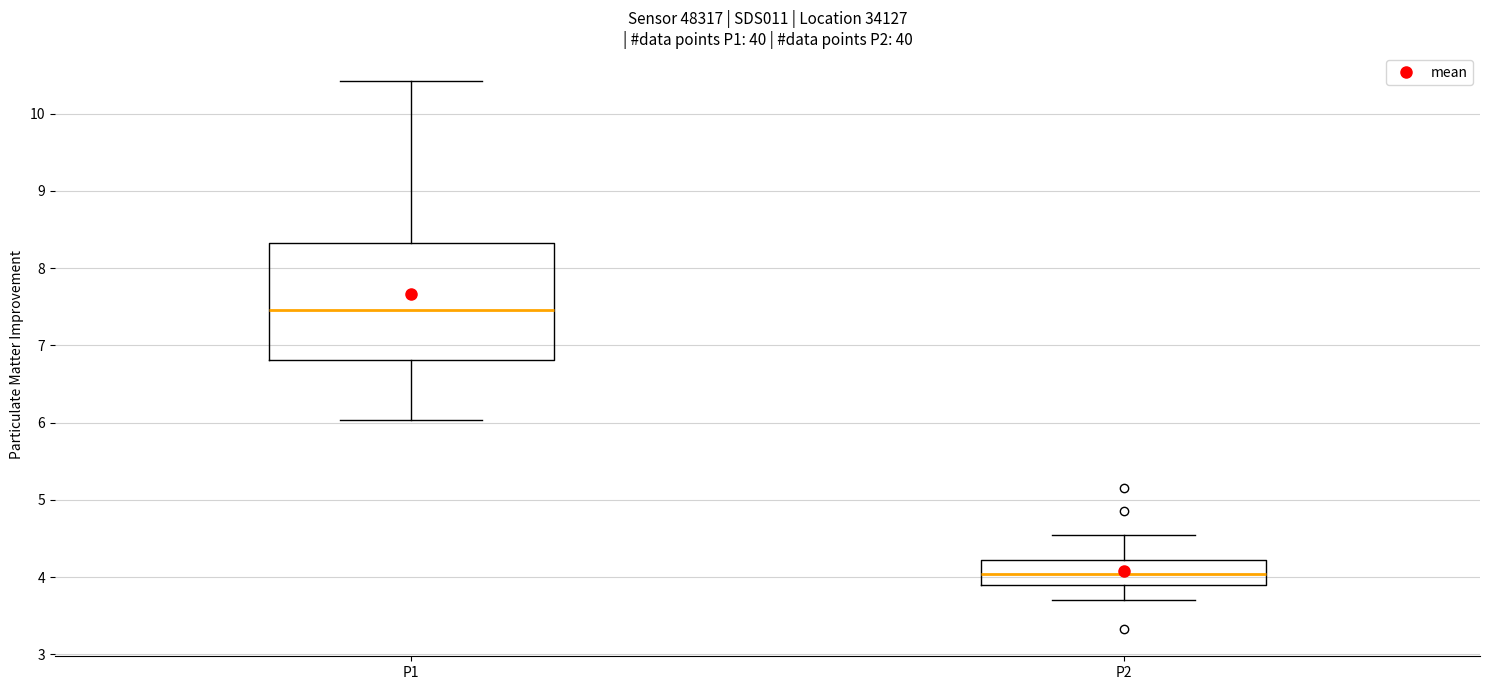

Where does the median line of the box for P1 sit on the y-axis? The values are not printed on the chart, so give them approximately, as read against the axis.

7.5